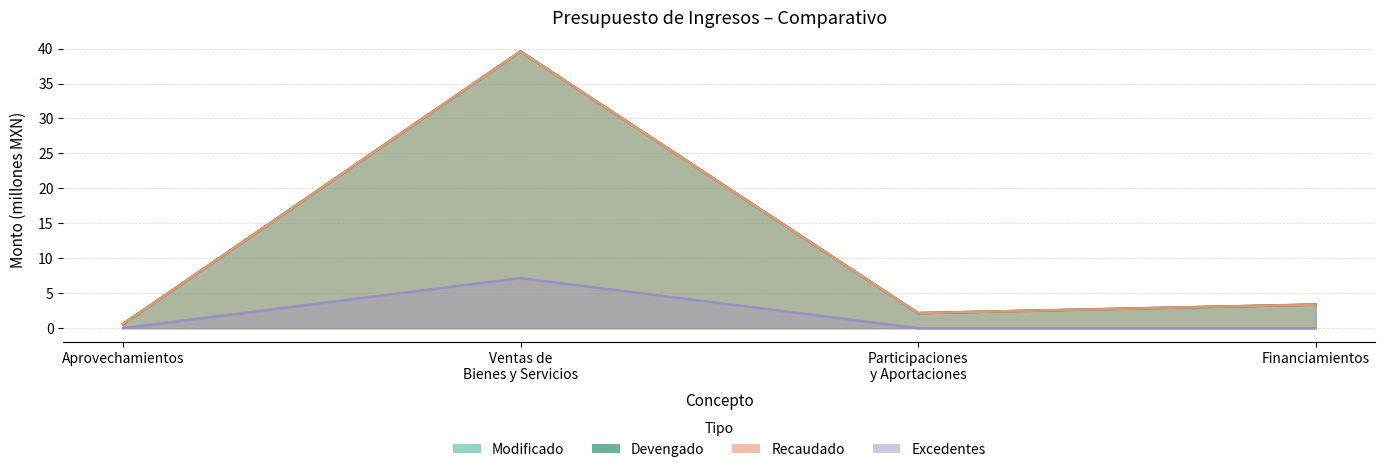

Read the Excedentes value at Ventas de Bienes y Servicios.

7.2